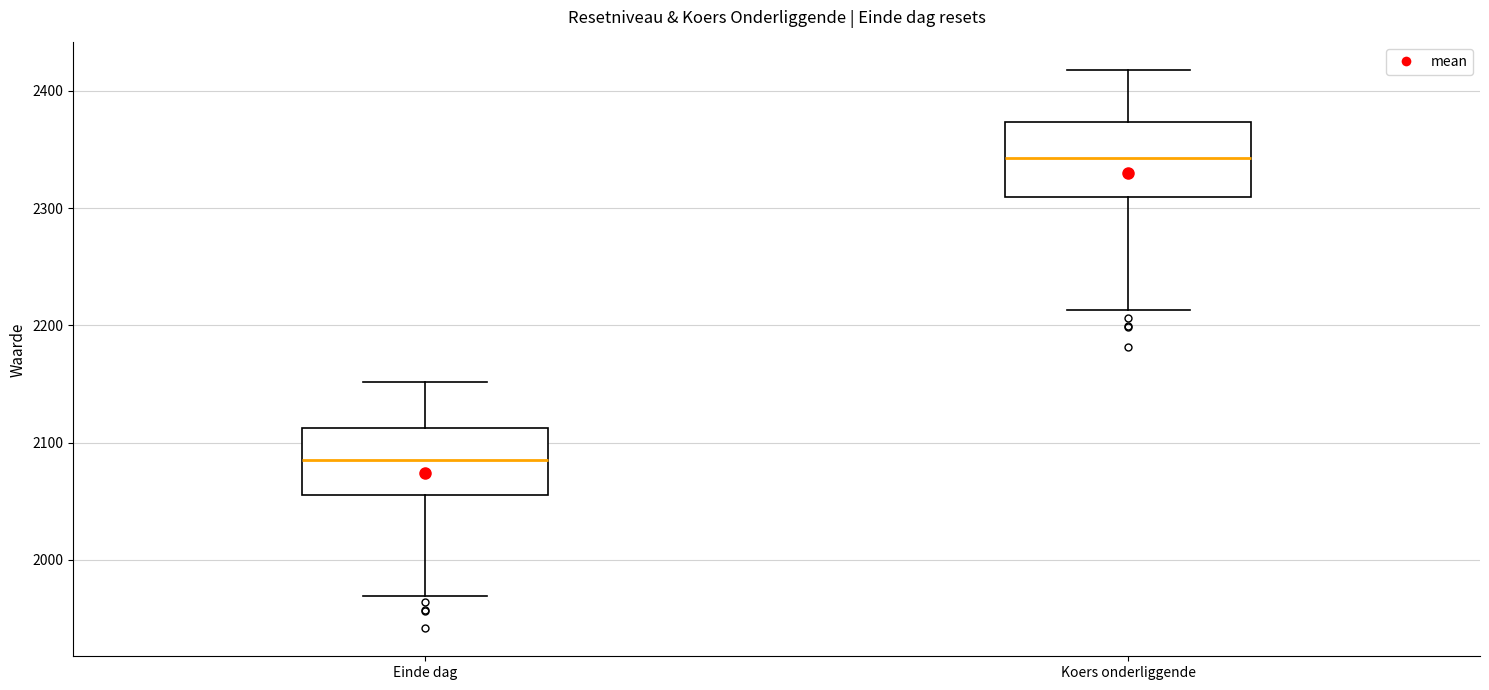

Which box has the highest median line?

Koers onderliggende